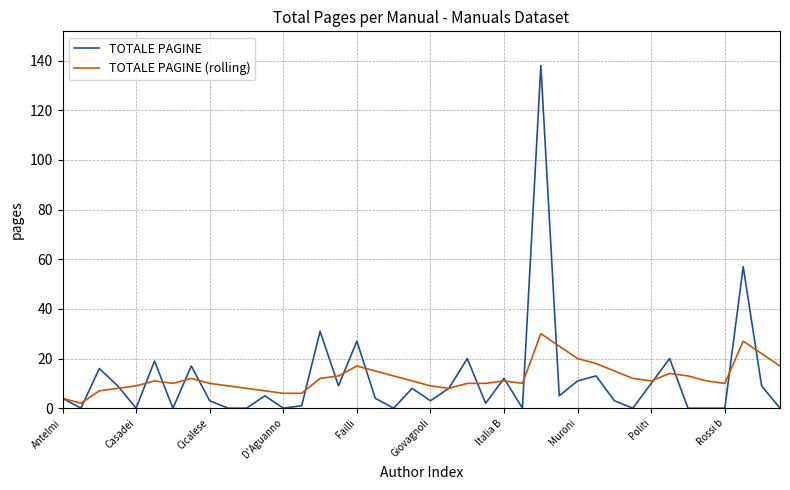

What is the highest value of the TOTALE PAGINE (rolling) series?

30